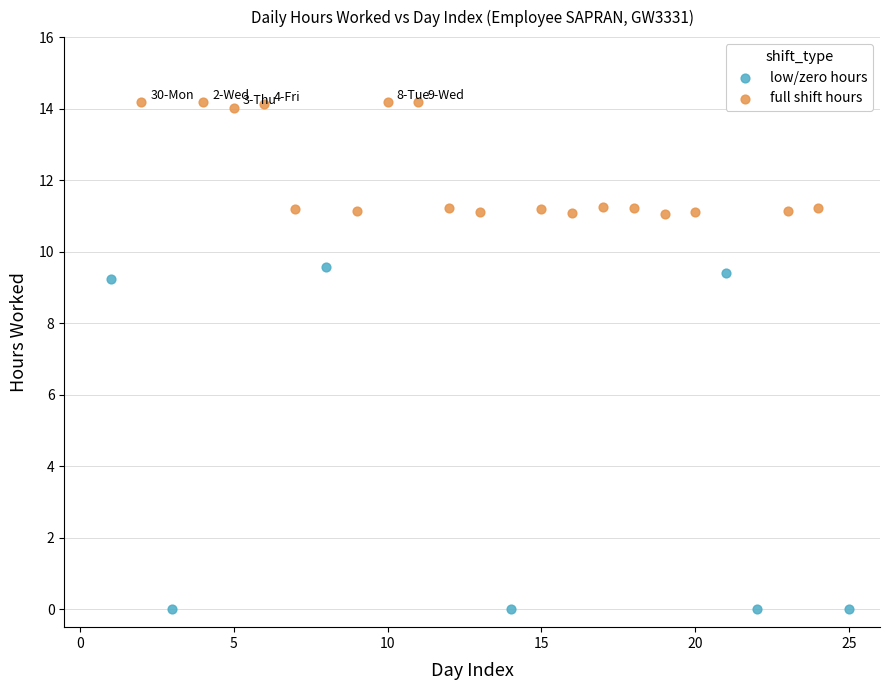

Which series reaches the maximum Y coordinate?

full shift hours